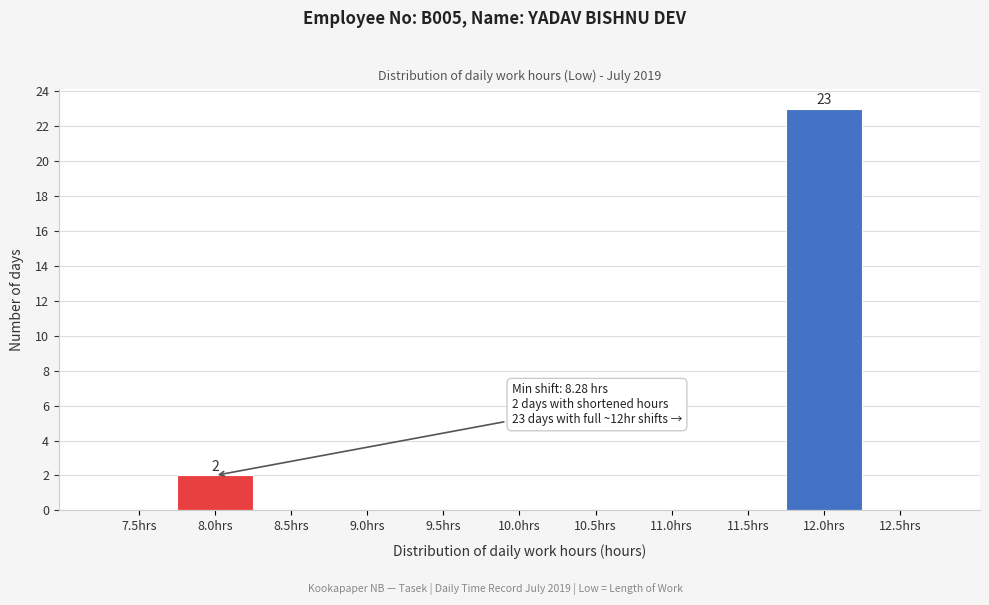

Reading left to right, list all the values displayed in this chart.

7.5hrs=0	8.0hrs=2	8.5hrs=0	9.0hrs=0	9.5hrs=0	10.0hrs=0	10.5hrs=0	11.0hrs=0	11.5hrs=0	12.0hrs=23	12.5hrs=0